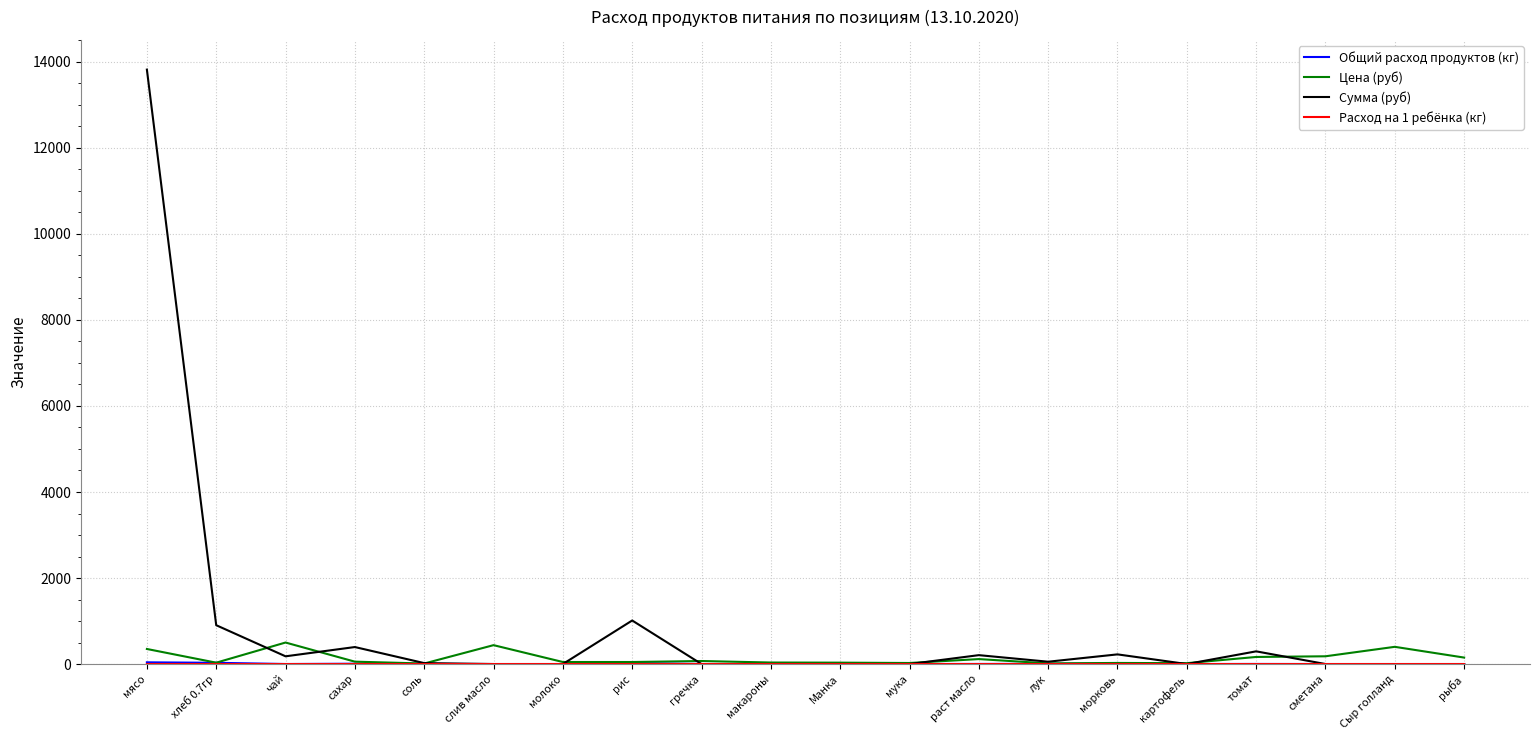

True or false: Сумма (руб) has a value of 0.0 at гречка.

True